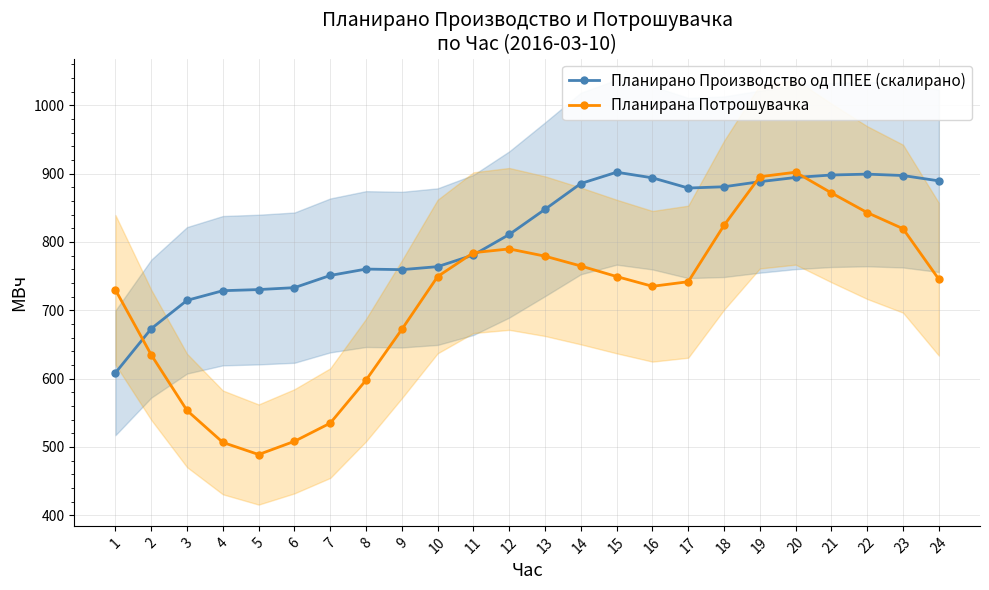

What is the approximate value of Планирана Потрошувачка at 23?

819.4